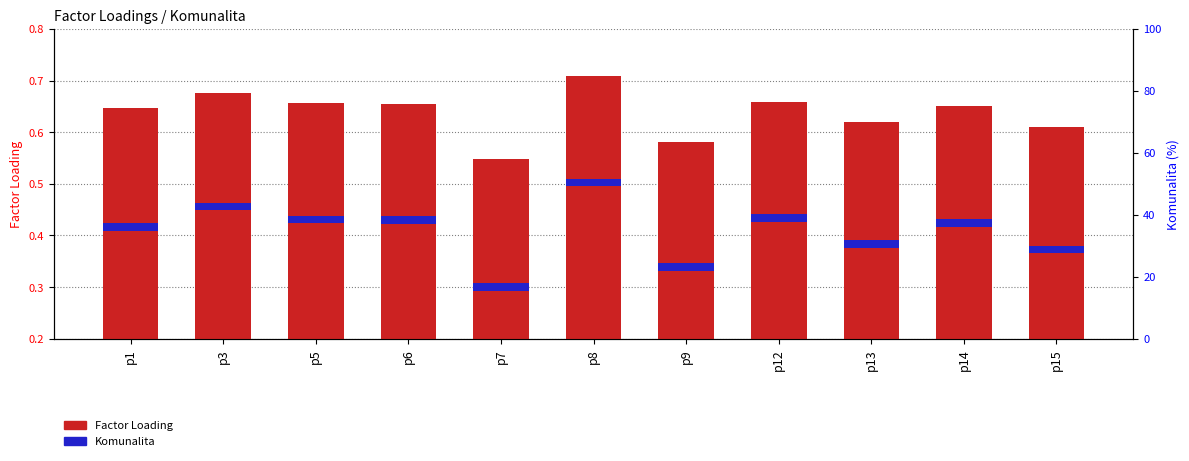

How many bars are there in each group?

2